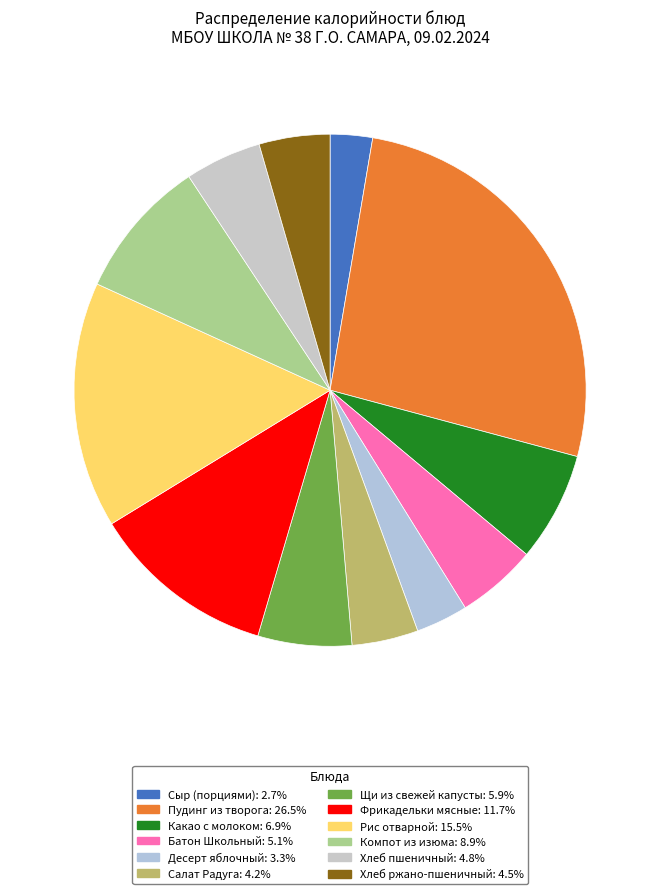

Approximately how many times larger is the value at Компот из изюма compared to Десерт яблочный?

2.7